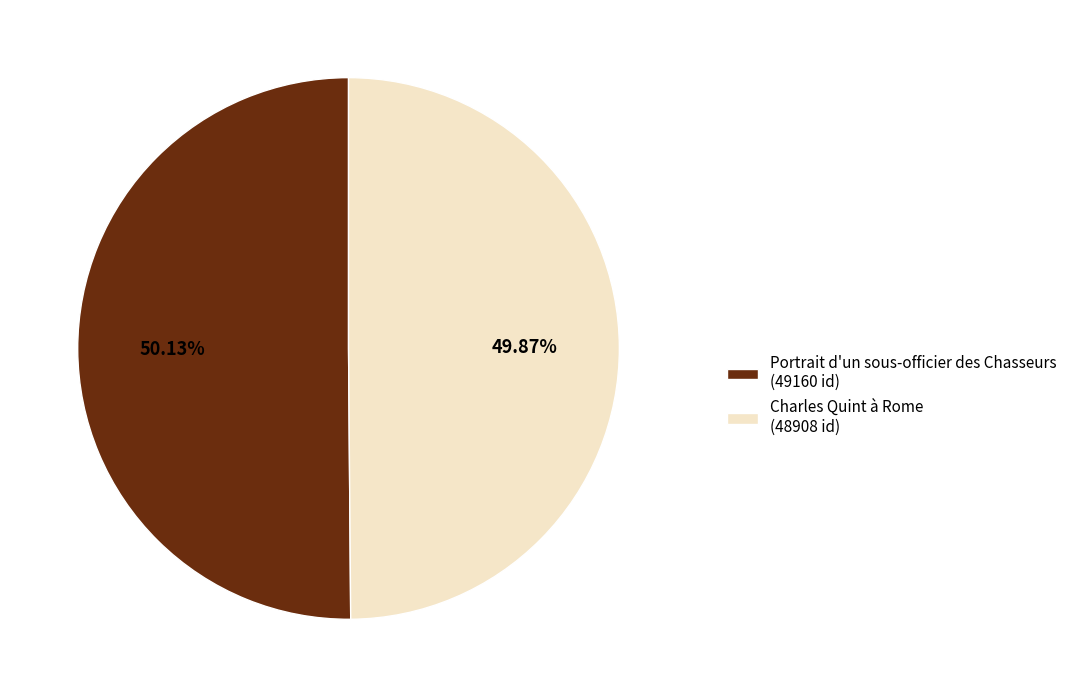

What is the ratio of the value at Portrait d'un sous-officier des Chasseurs (49160 id) to the value at Charles Quint à Rome (48908 id)?

1.0